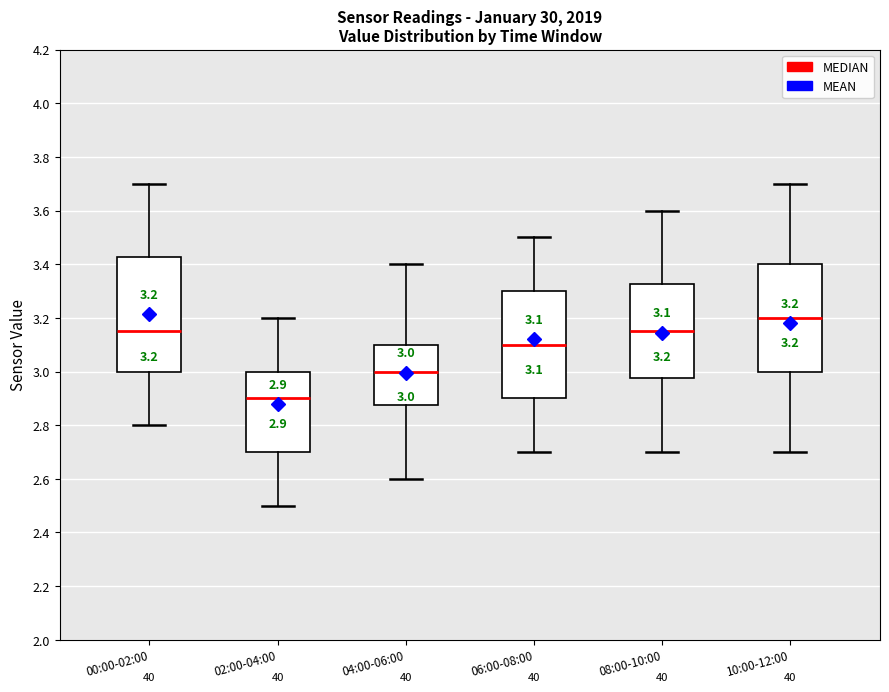

Which box is the tallest, from its lower edge to its upper edge?

00:00-02:00